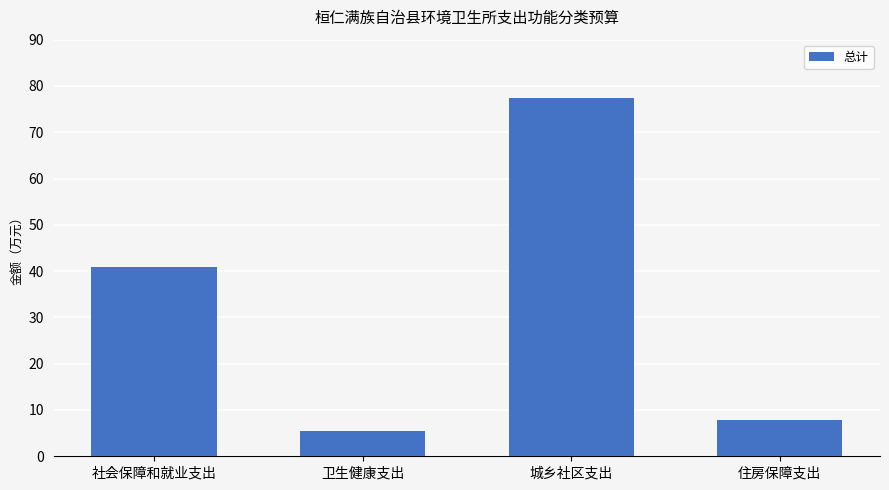

How many series are shown in this chart?

1